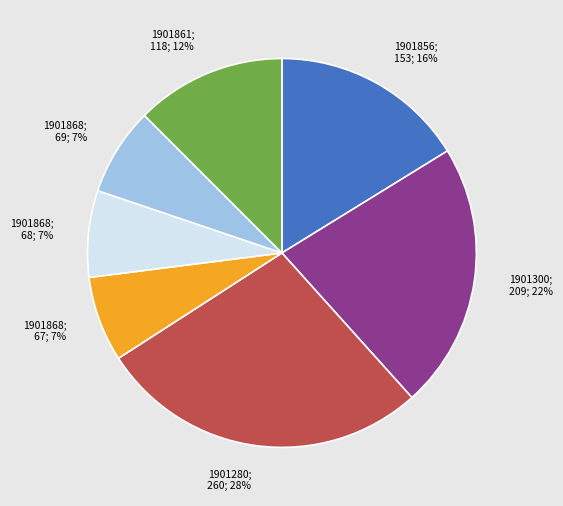

Is there any slice that represents more than half of the pie?

No